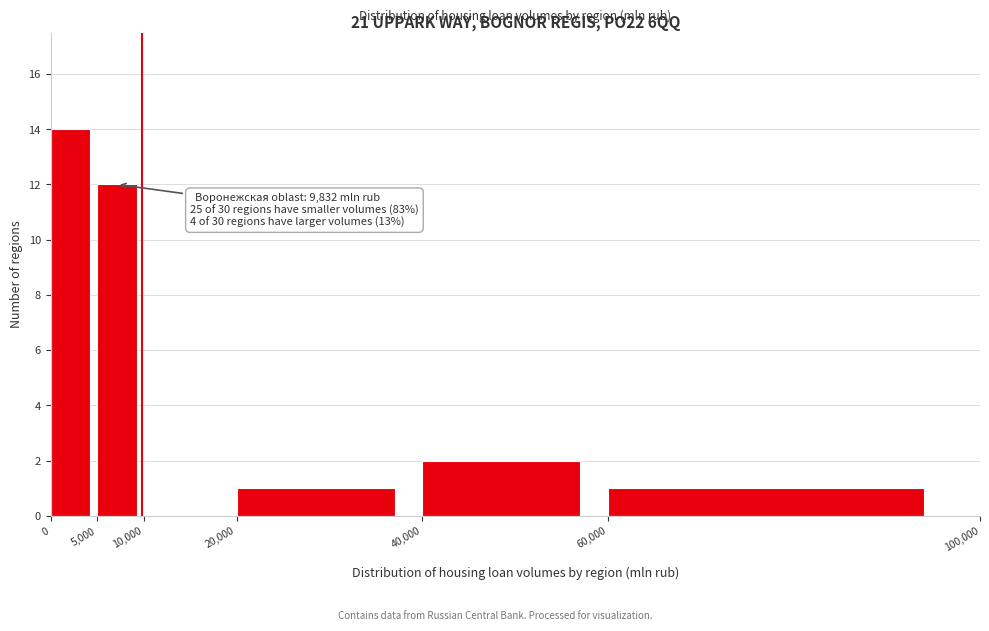

Over which range of the x-axis is the bar tallest?

0 to 5,000